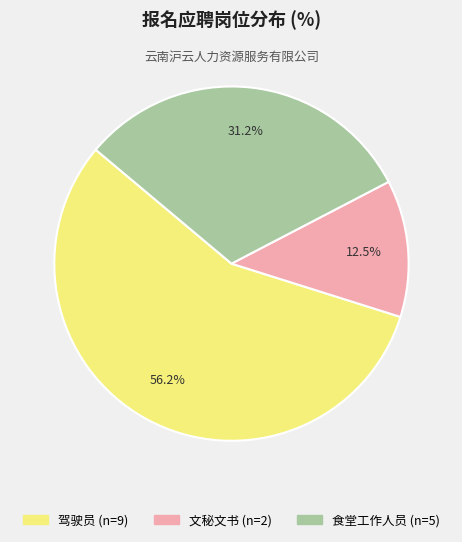

How many segments does this pie chart have?

3